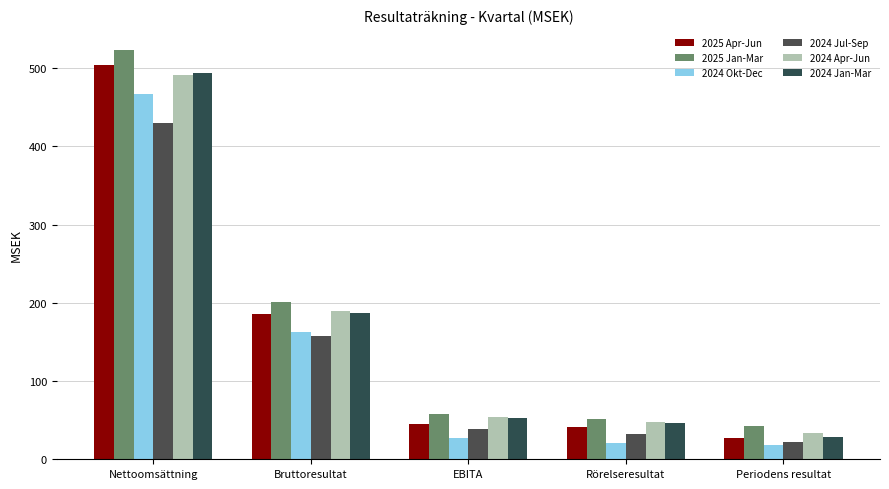

What are all the series names shown in the legend?

2025 Apr-Jun, 2025 Jan-Mar, 2024 Okt-Dec, 2024 Jul-Sep, 2024 Apr-Jun, 2024 Jan-Mar